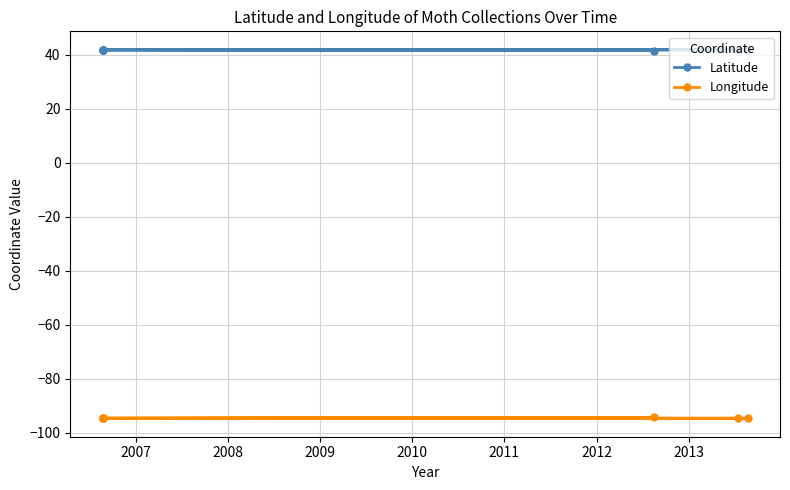

True or false: Latitude and Longitude cross at least once.

False